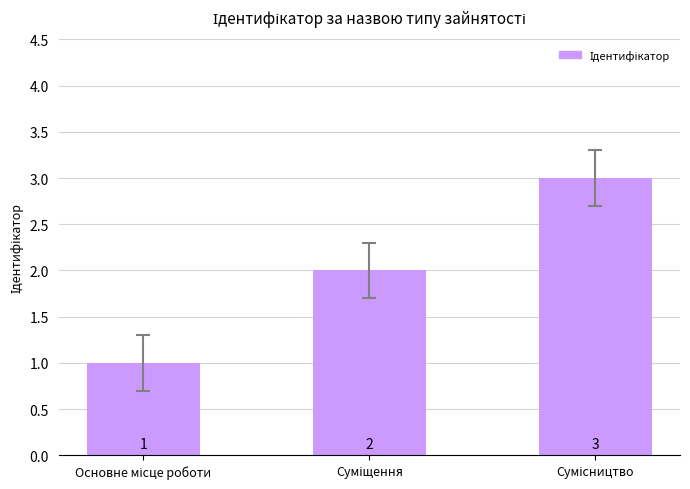

Count the values in the range 1 to 3.

3